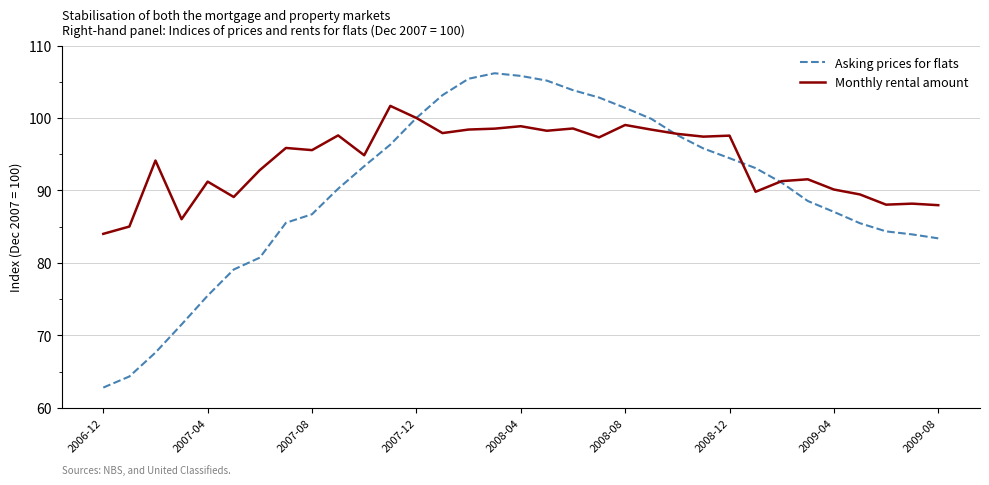

Which series has the largest total across all categories?

Monthly rental amount